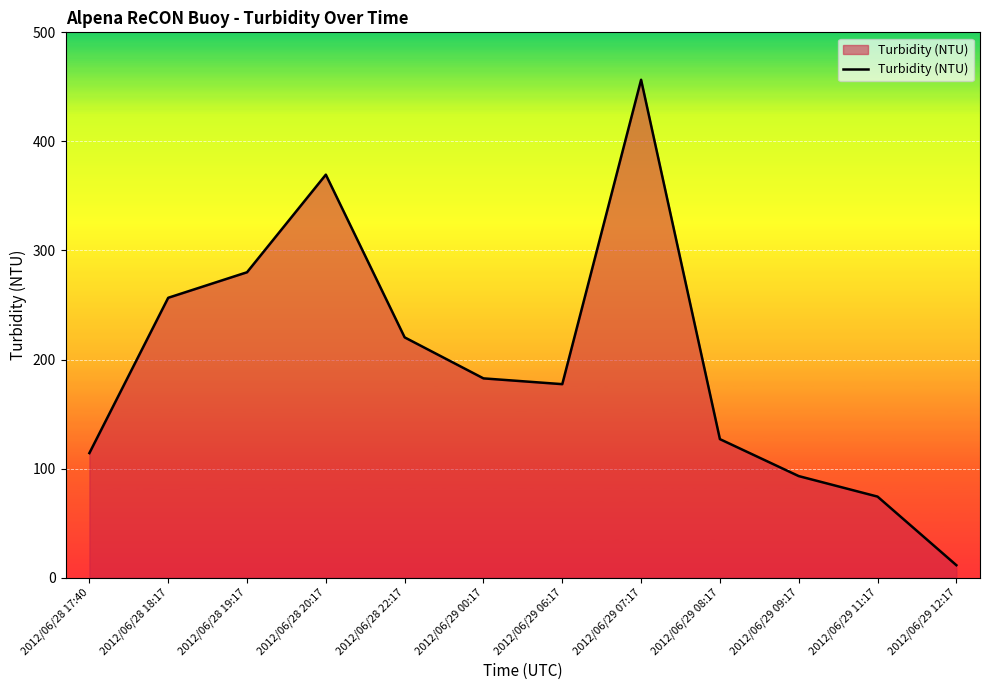

Reading left to right, list all the values displayed in this chart.

114.2	256.6	280.0	369.5	220.3	182.7	177.4	456.5	127.0	93.1	74.3	11.4